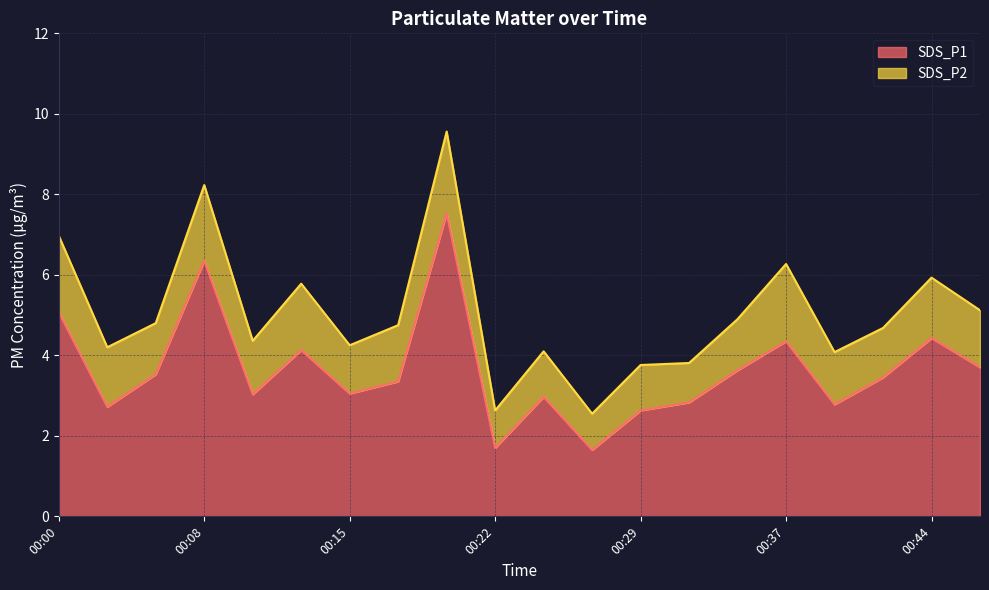

What is the value of the 13th point from the left?

2.6